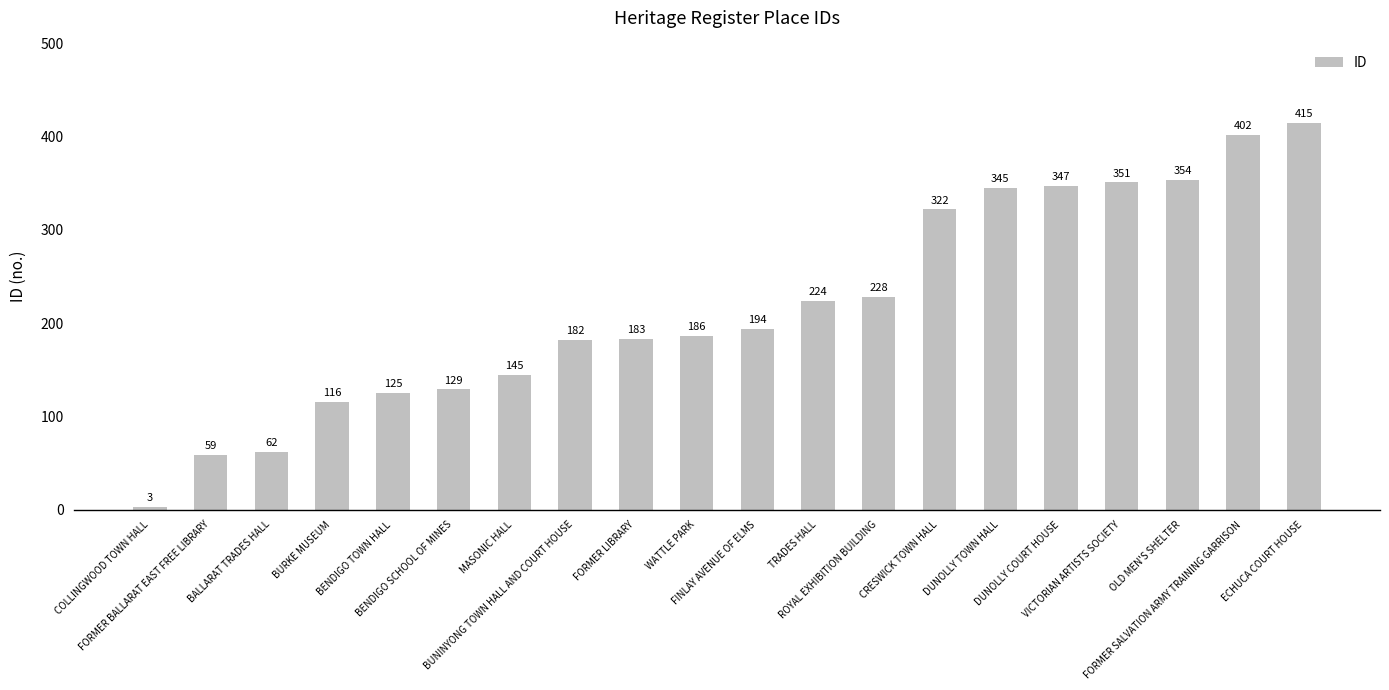

Reading left to right, what are all the values shown in this chart?

COLLINGWOOD TOWN HALL=3	FORMER BALLARAT EAST FREE LIBRARY=59	BALLARAT TRADES HALL=62	BURKE MUSEUM=116	BENDIGO TOWN HALL=125	BENDIGO SCHOOL OF MINES=129	MASONIC HALL=145	BUNINYONG TOWN HALL AND COURT HOUSE=182	FORMER LIBRARY=183	WATTLE PARK=186	FINLAY AVENUE OF ELMS=194	TRADES HALL=224	ROYAL EXHIBITION BUILDING=228	CRESWICK TOWN HALL=322	DUNOLLY TOWN HALL=345	DUNOLLY COURT HOUSE=347	VICTORIAN ARTISTS SOCIETY=351	OLD MEN'S SHELTER=354	FORMER SALVATION ARMY TRAINING GARRISON=402	ECHUCA COURT HOUSE=415